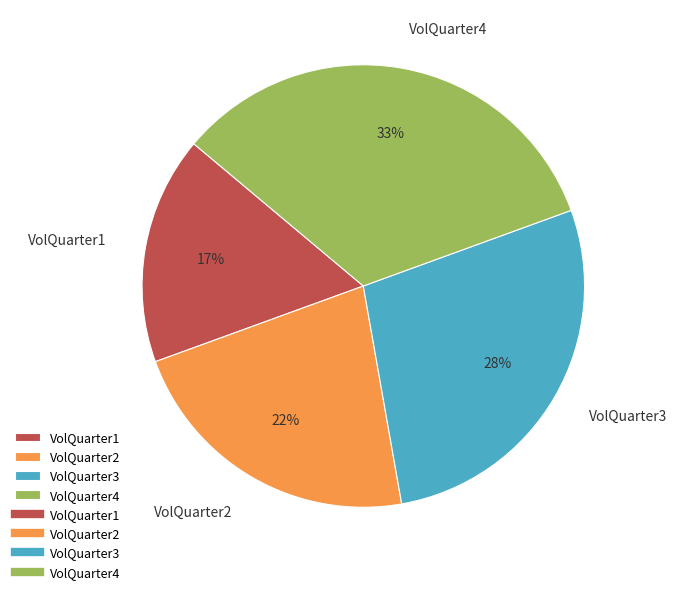

To the nearest percent, what is the combined percentage of VolQuarter1 and VolQuarter4?

50%